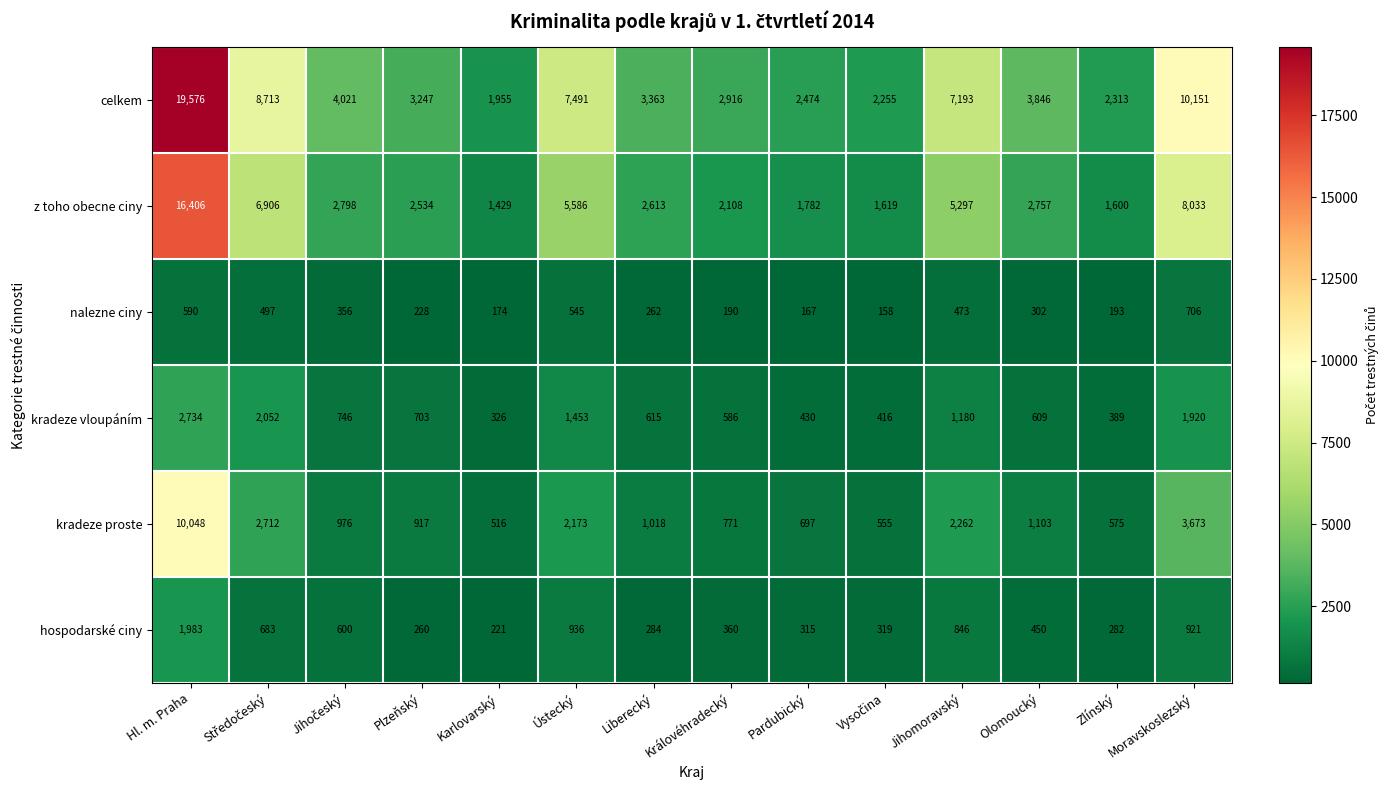

Which series has the largest total across all categories?

celkem